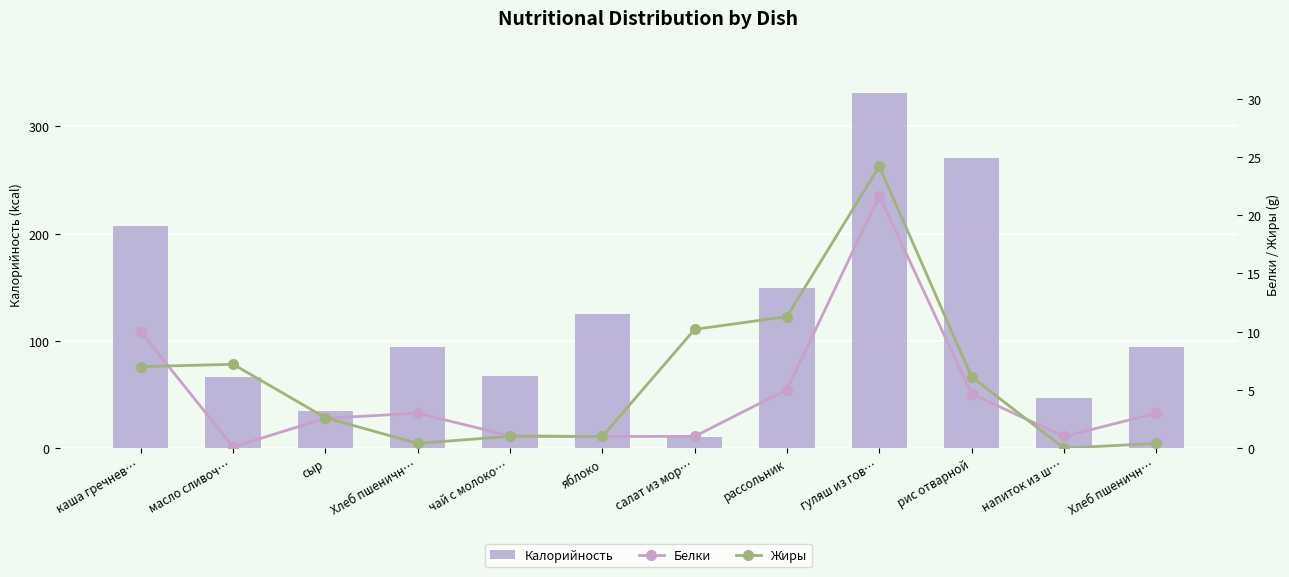

Count the number of data series in this chart.

3